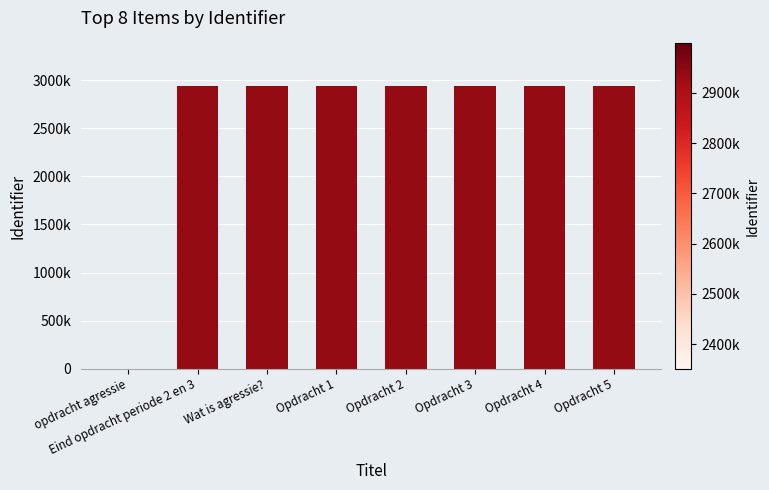

What is the change in value from Wat is agressie? to Opdracht 4?

+9